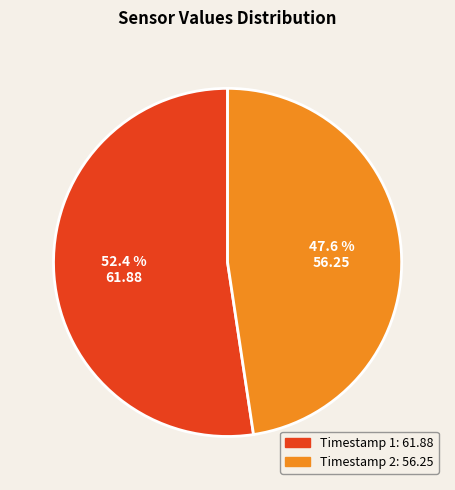

How many segments does this pie chart have?

2